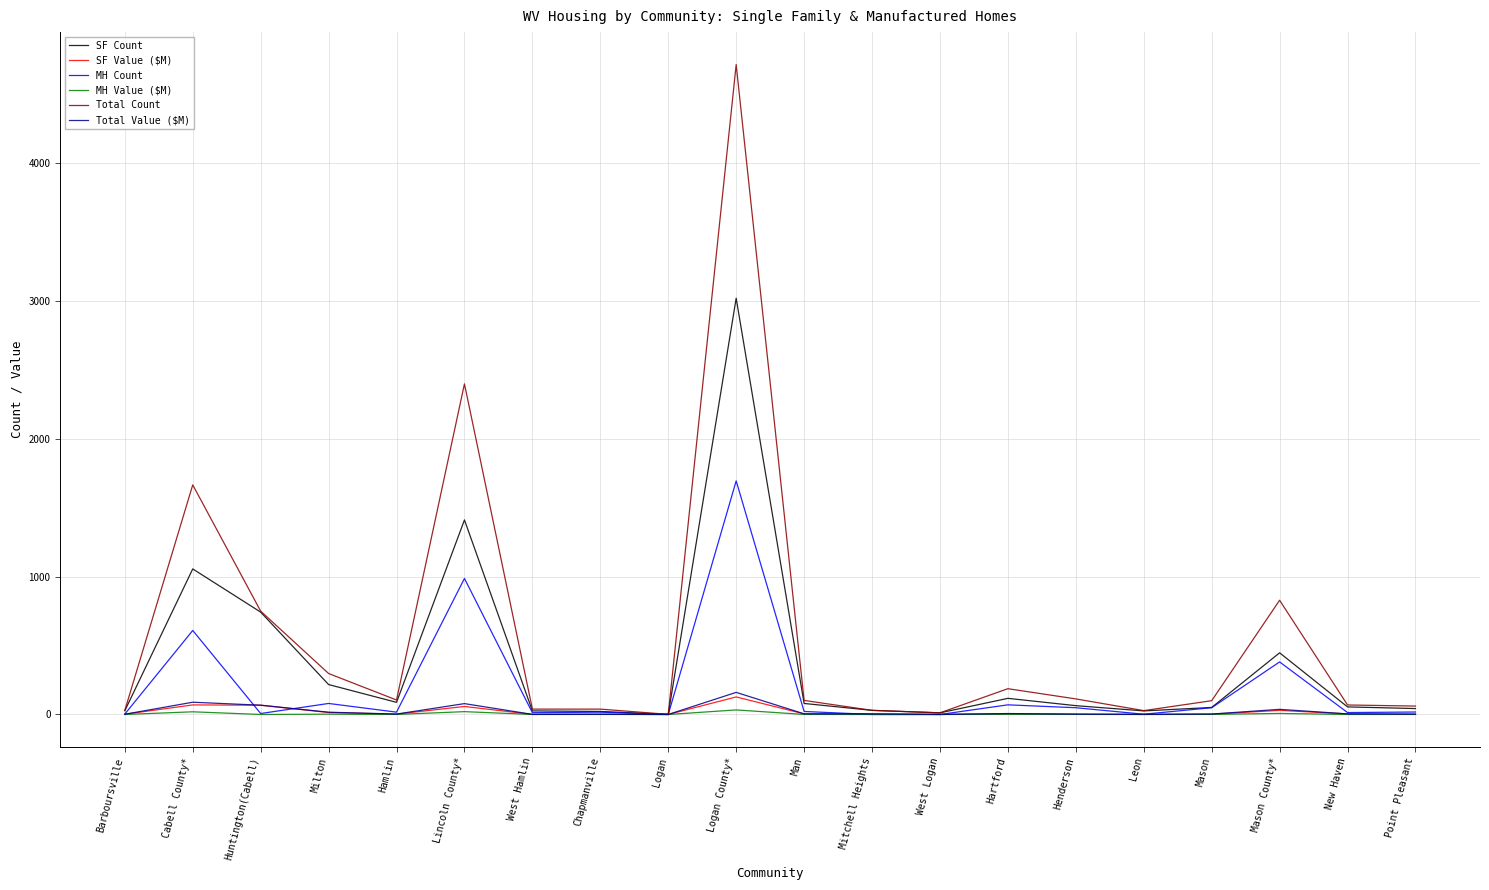

At which category is the sum across all series the highest?

Logan County*